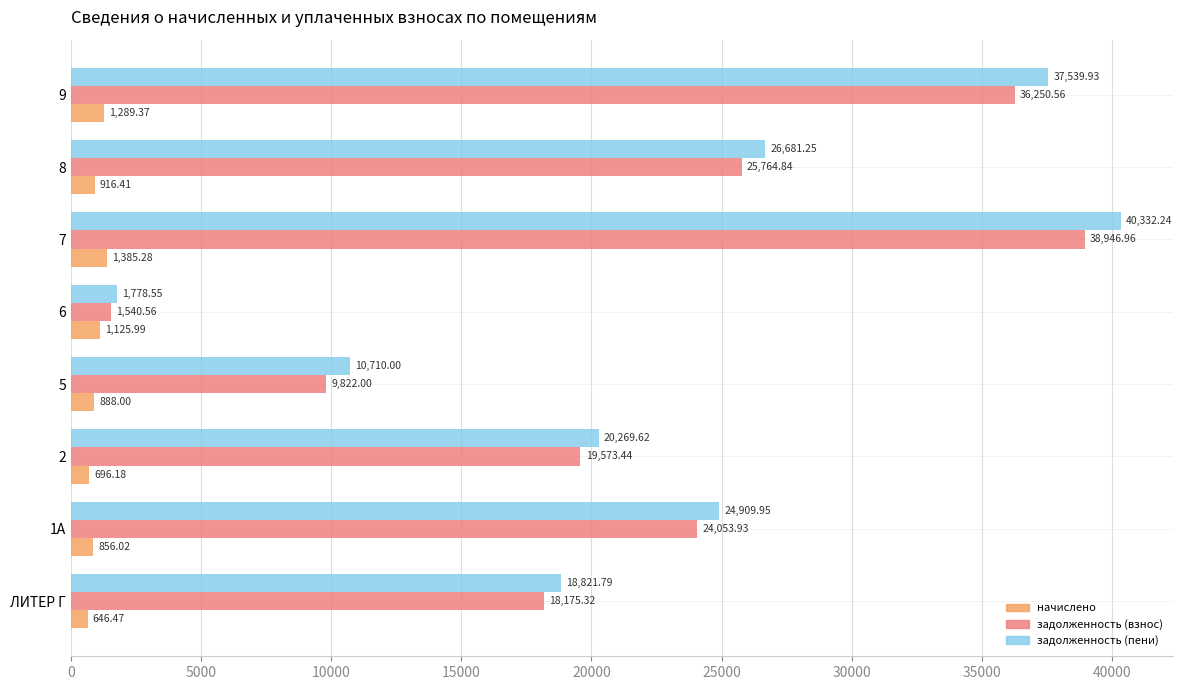

Between 1А and 7, which series saw the biggest shift?

задолженность (пени)